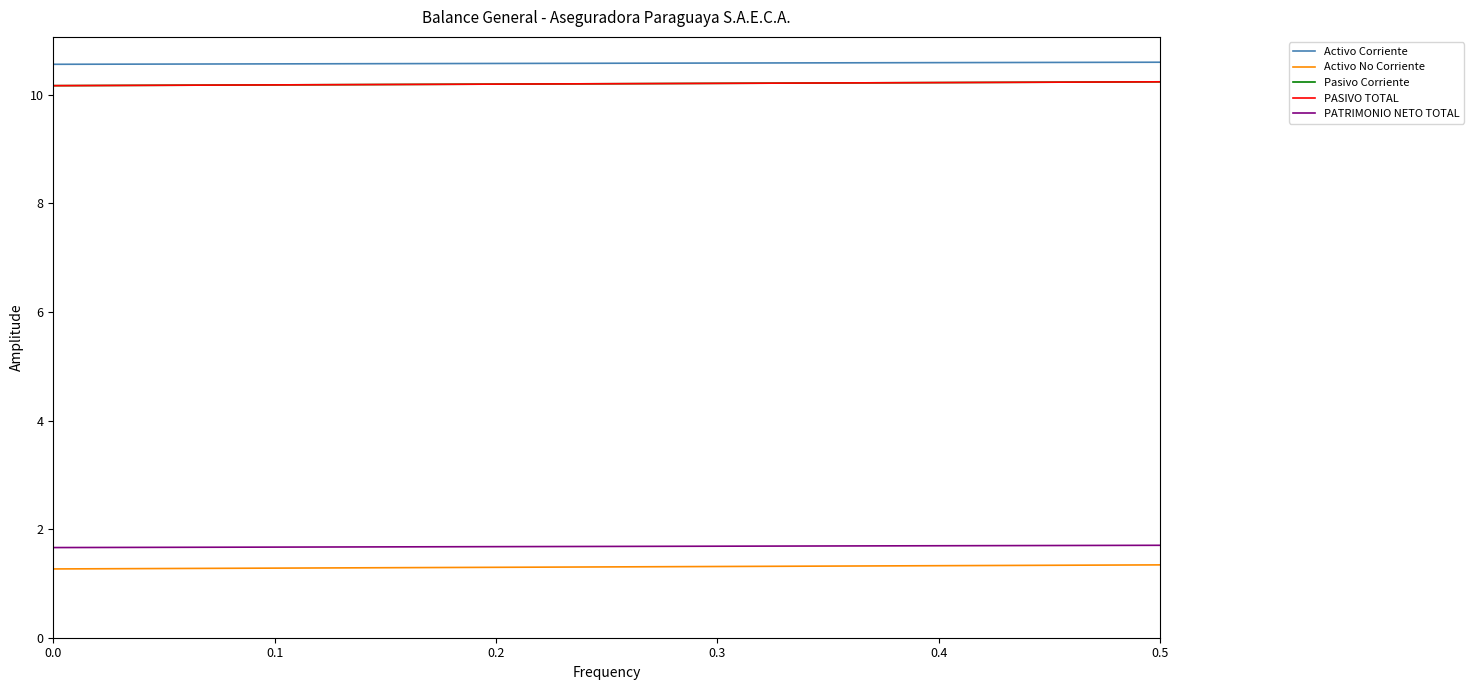

Is this an area chart (filled region under the line)?

No